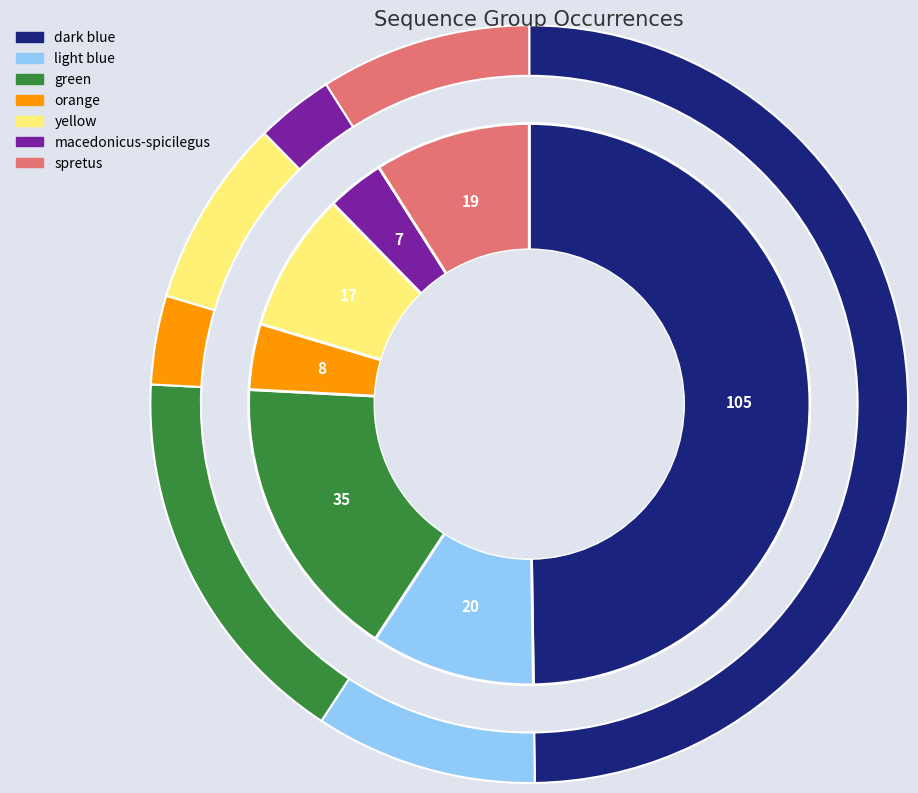

Which category has the smallest portion of the pie?

macedonicus-spicilegus